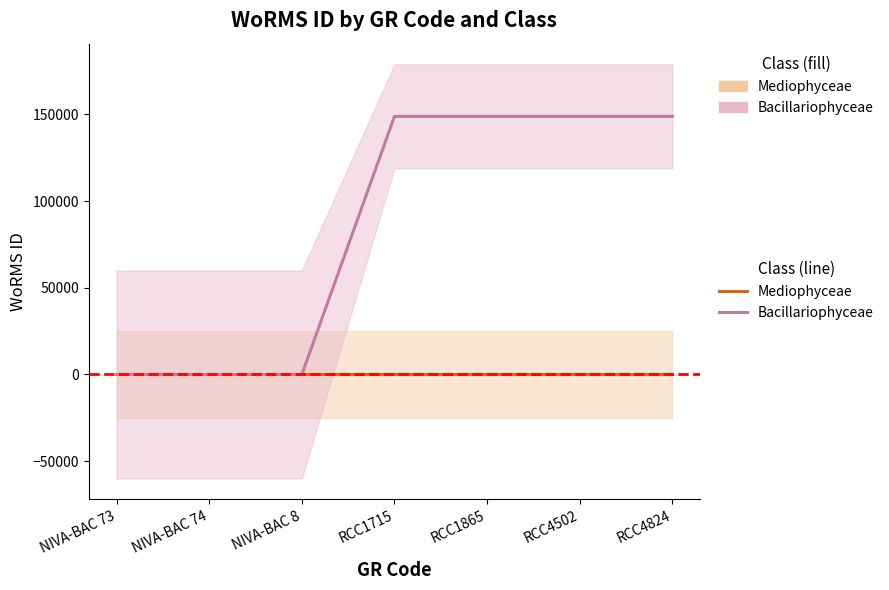

What are all the series names shown in the legend?

Mediophyceae, Bacillariophyceae